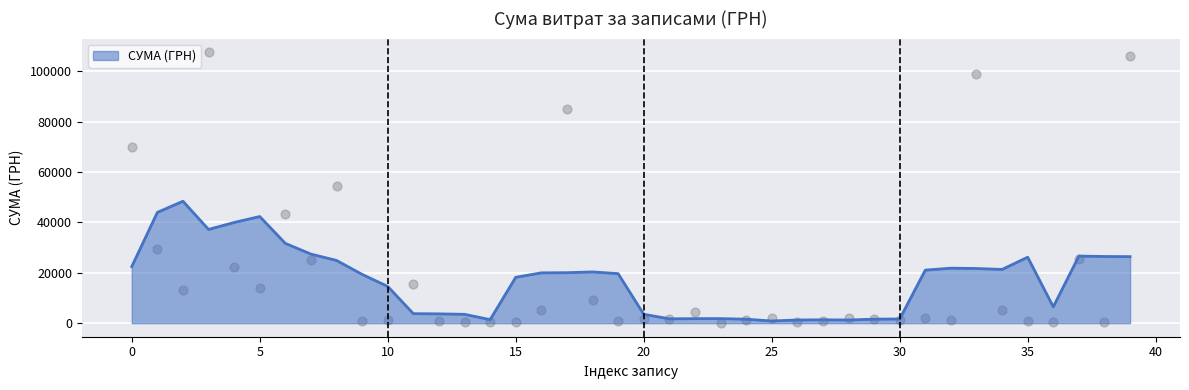

Is it true that СУМА (ГРН) equals 11732.7 at 0?

False